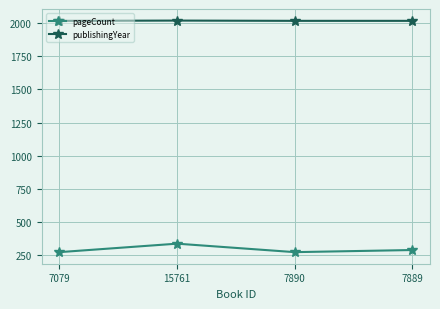

How many lines are shown in the chart?

2